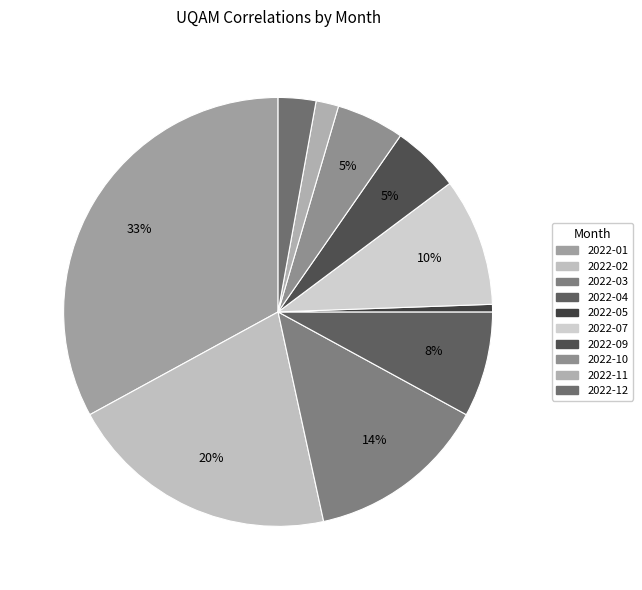

The 2022-09 slice represents 1% of the pie. True or false?

False